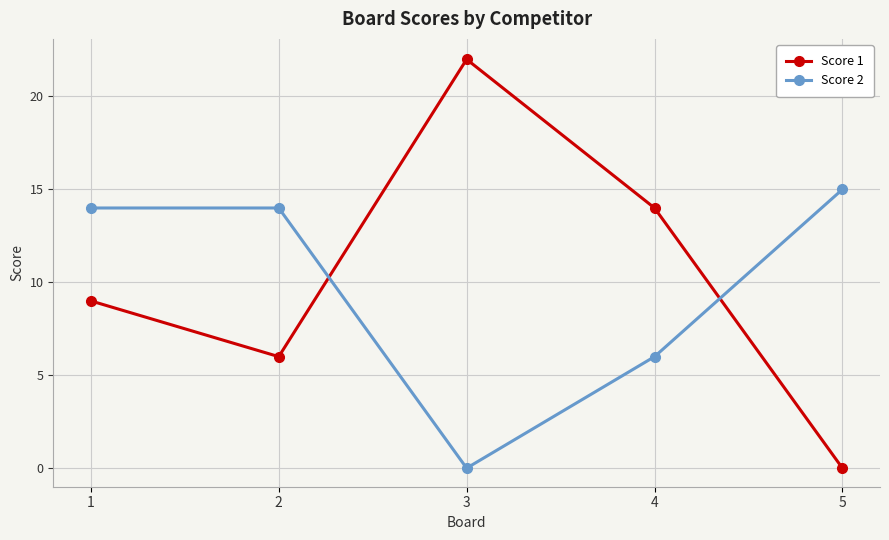

True or false: Score 1 and Score 2 cross at least once.

True